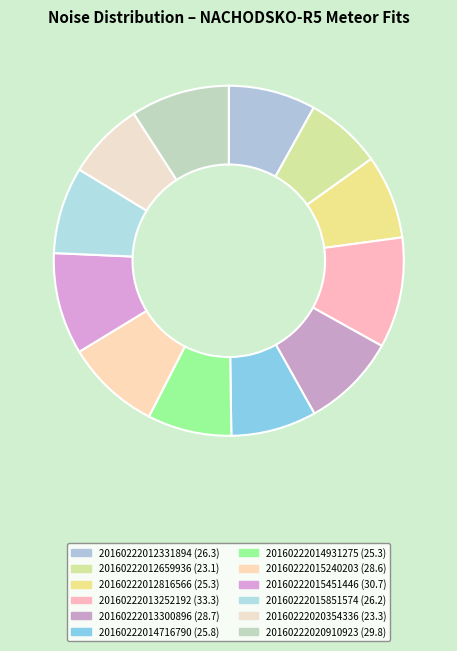

True or false: 20160222012659936 accounts for 1% of the total.

False